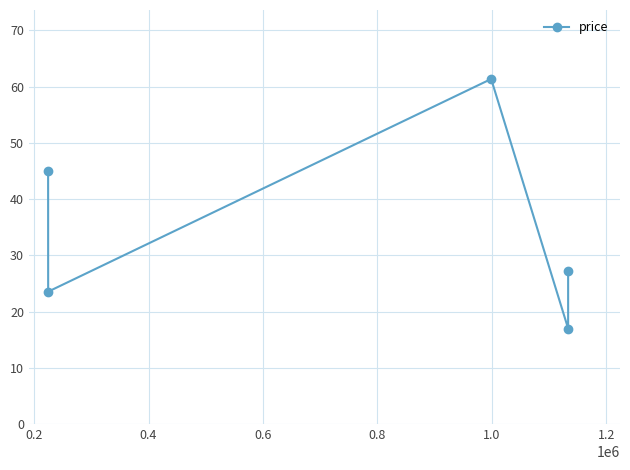

What is the greatest value displayed?

61.4